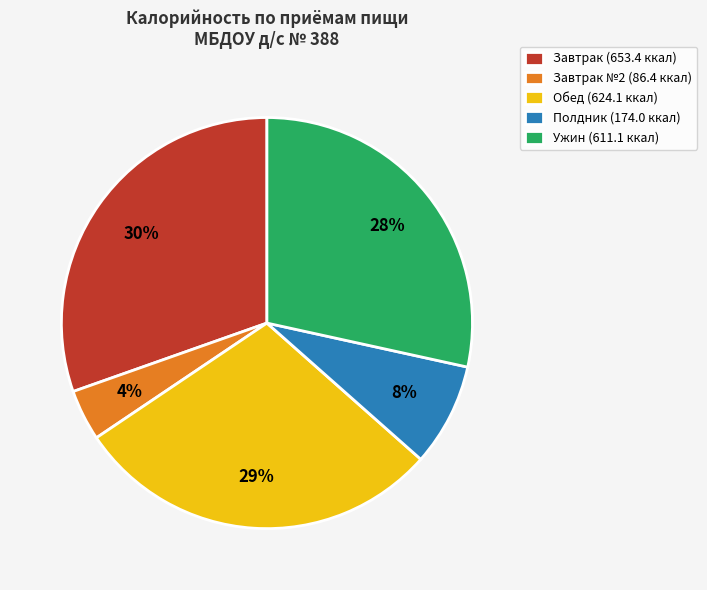

Is it true that Завтрак №2 (86.4 ккал) is 10% of the pie?

False